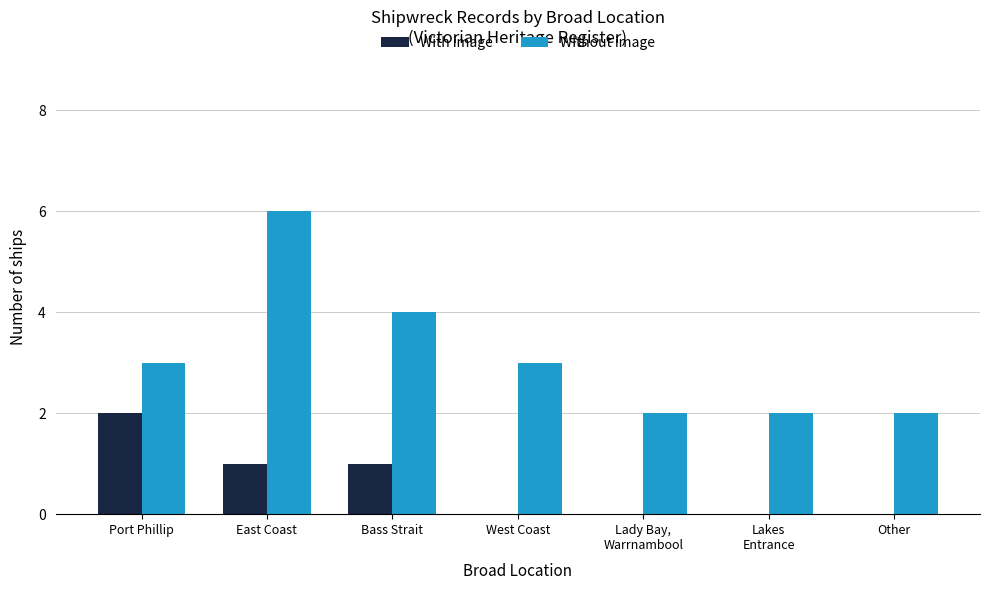

At which category does the chart reach its peak across all series?

East Coast